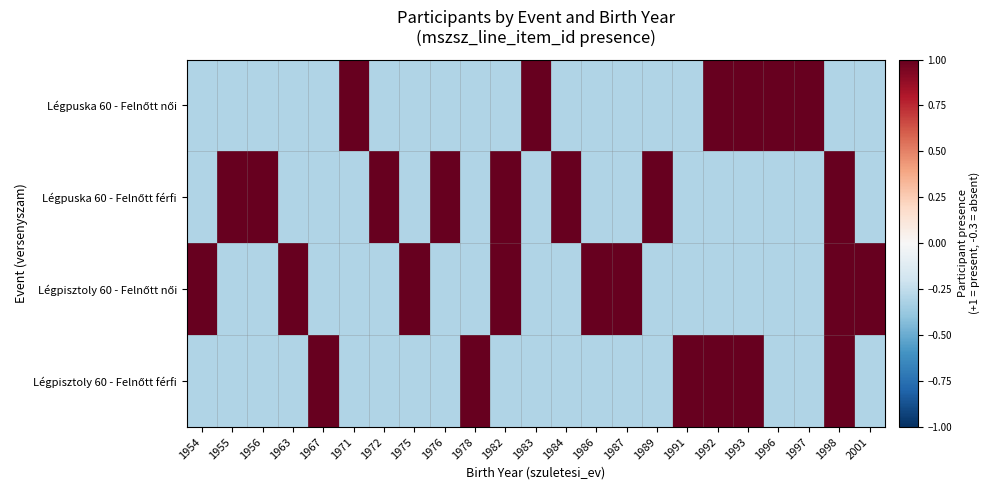

Rank the series by their maximum value, from highest to lowest.

Légpuska 60 - Felnőtt női, Légpuska 60 - Felnőtt férfi, Légpisztoly 60 - Felnőtt női, Légpisztoly 60 - Felnőtt férfi